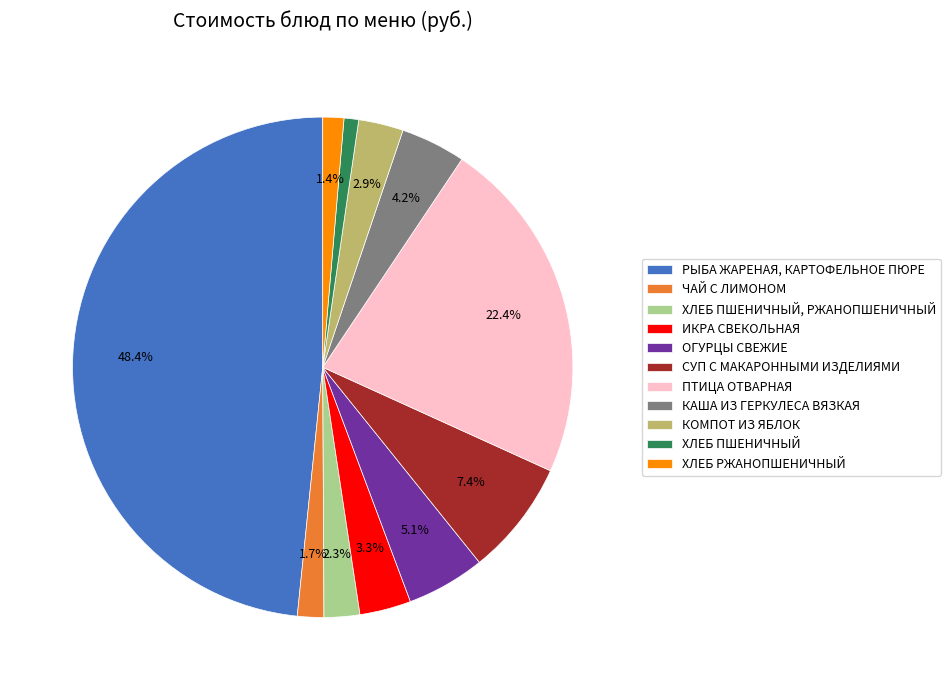

Count the number of slices in the pie.

11